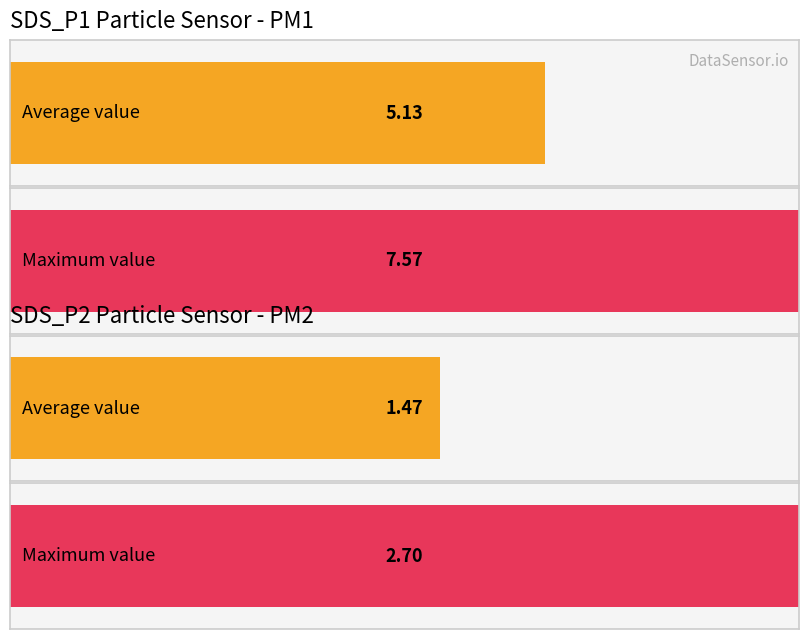

Between SDS_P1 and SDS_P2, which series saw the biggest shift?

Maximum utilization